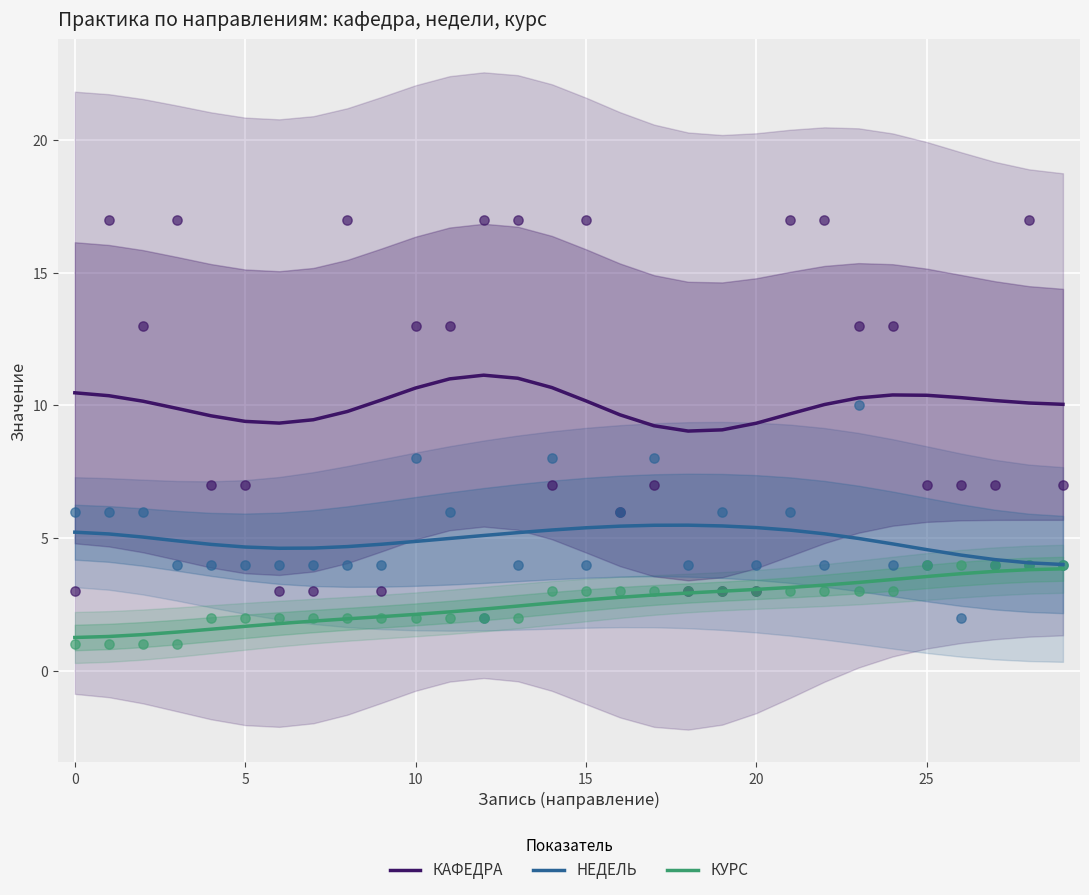

What is the lowest value of the НЕДЕЛЬ series?

4.0